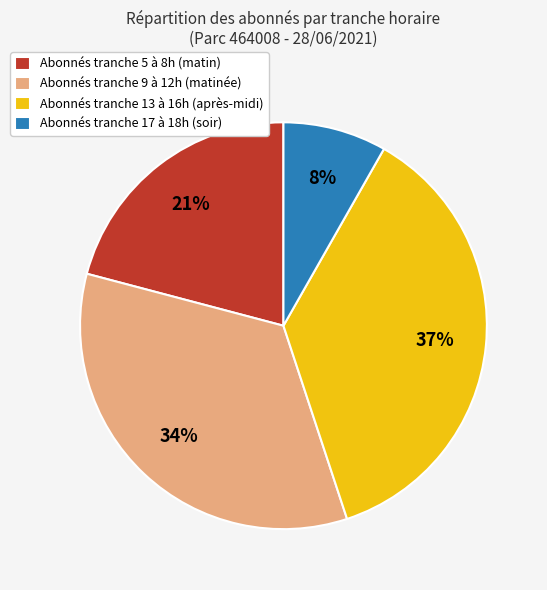

Is there a majority slice in this chart?

No